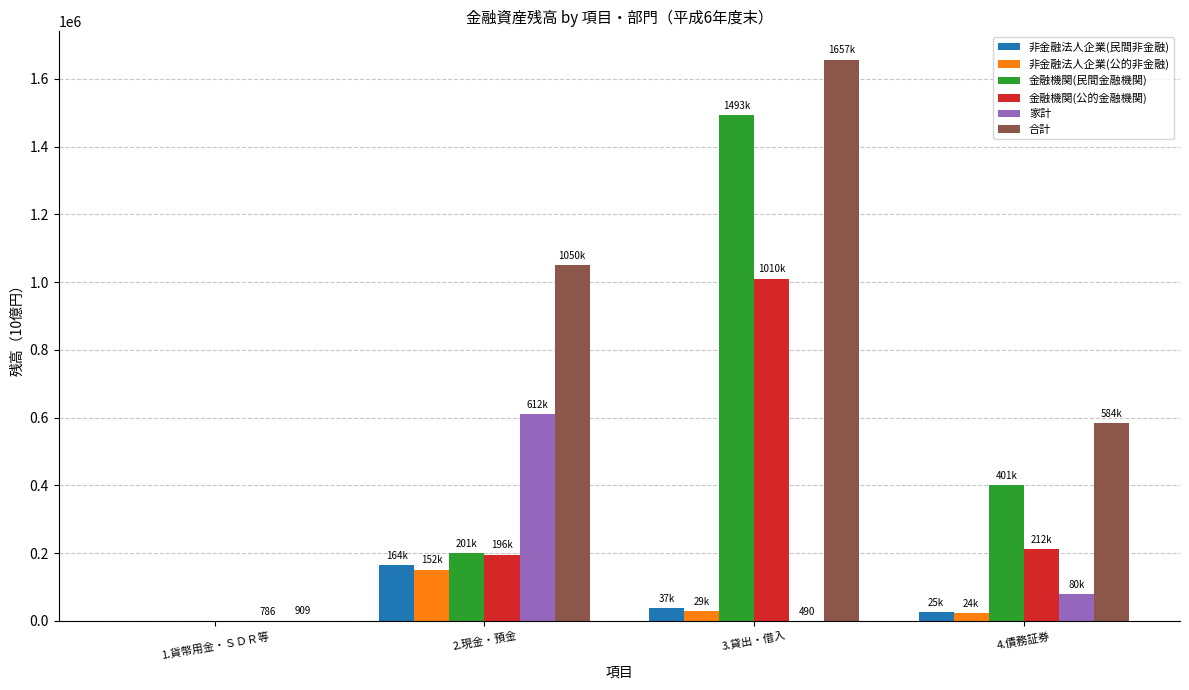

How many groups of bars are there?

4